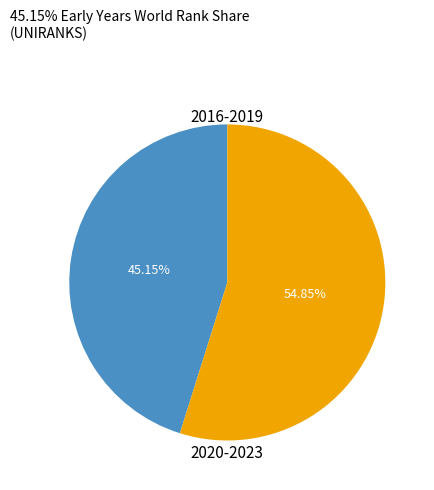

Is there any slice that represents more than half of the pie?

Yes